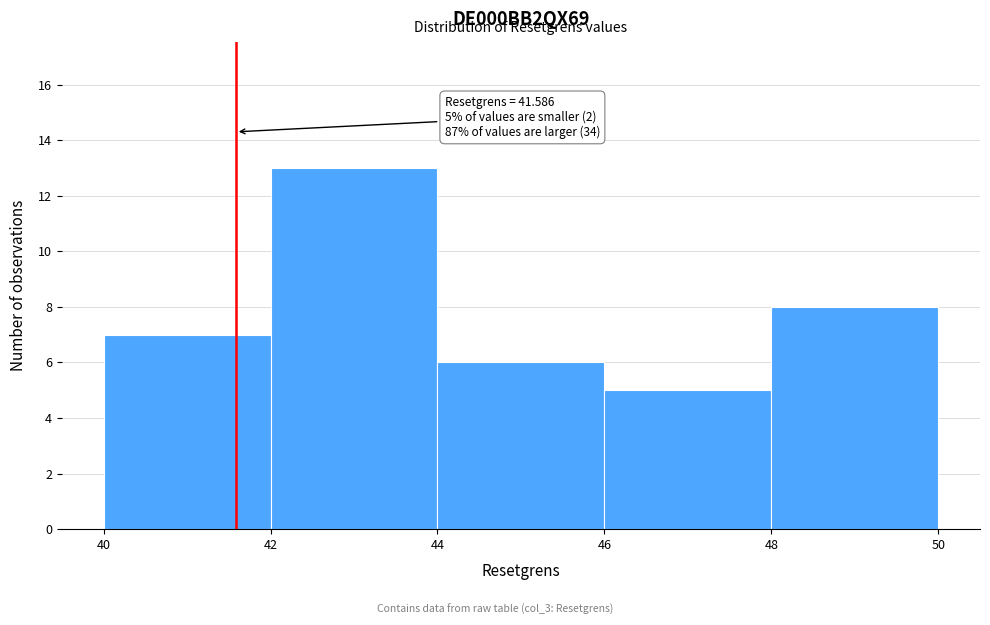

Over which range of the x-axis is the bar tallest?

42 to 44